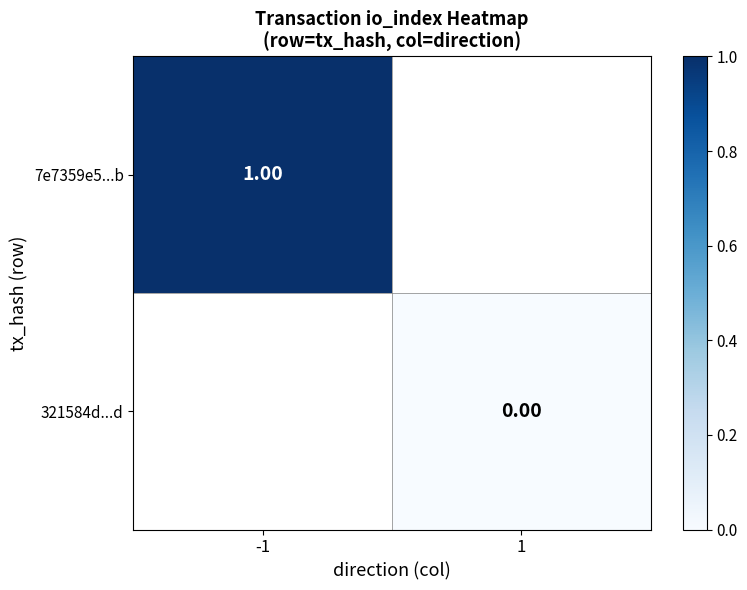

Is the value of 7e7359e5...b at -1 greater than the value of 321584d...d at 1?

Yes